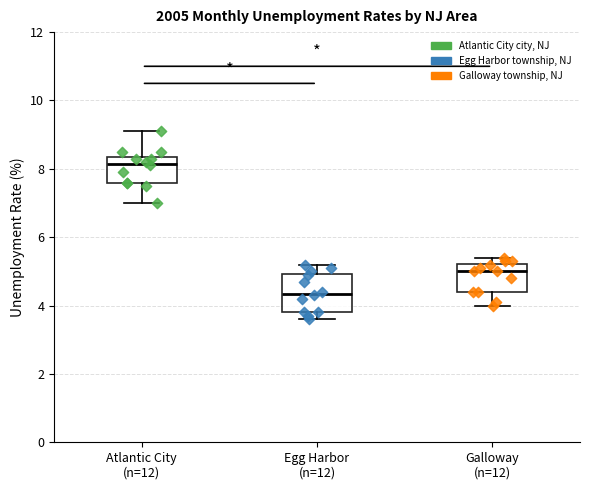

Which box has the highest median line?

Atlantic City (n=12)